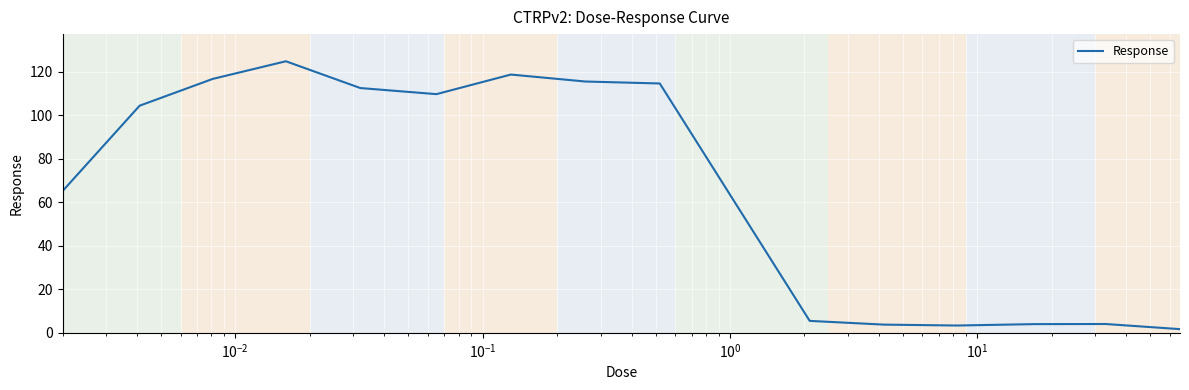

What is the smallest value displayed?

1.7